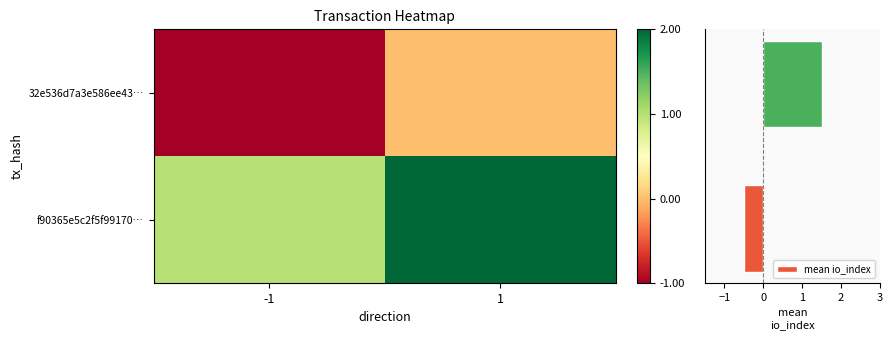

What is the minimum value shown in the chart?

-1.0